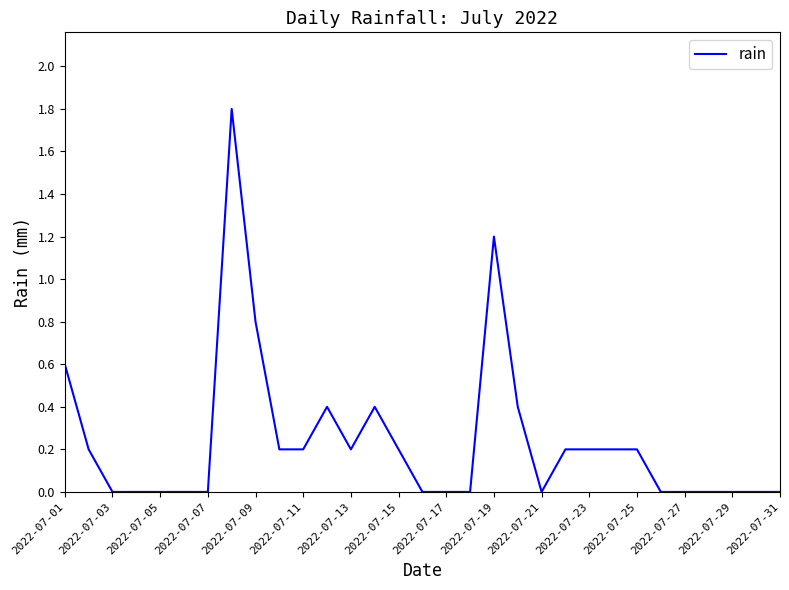

What is the greatest value displayed?

1.8